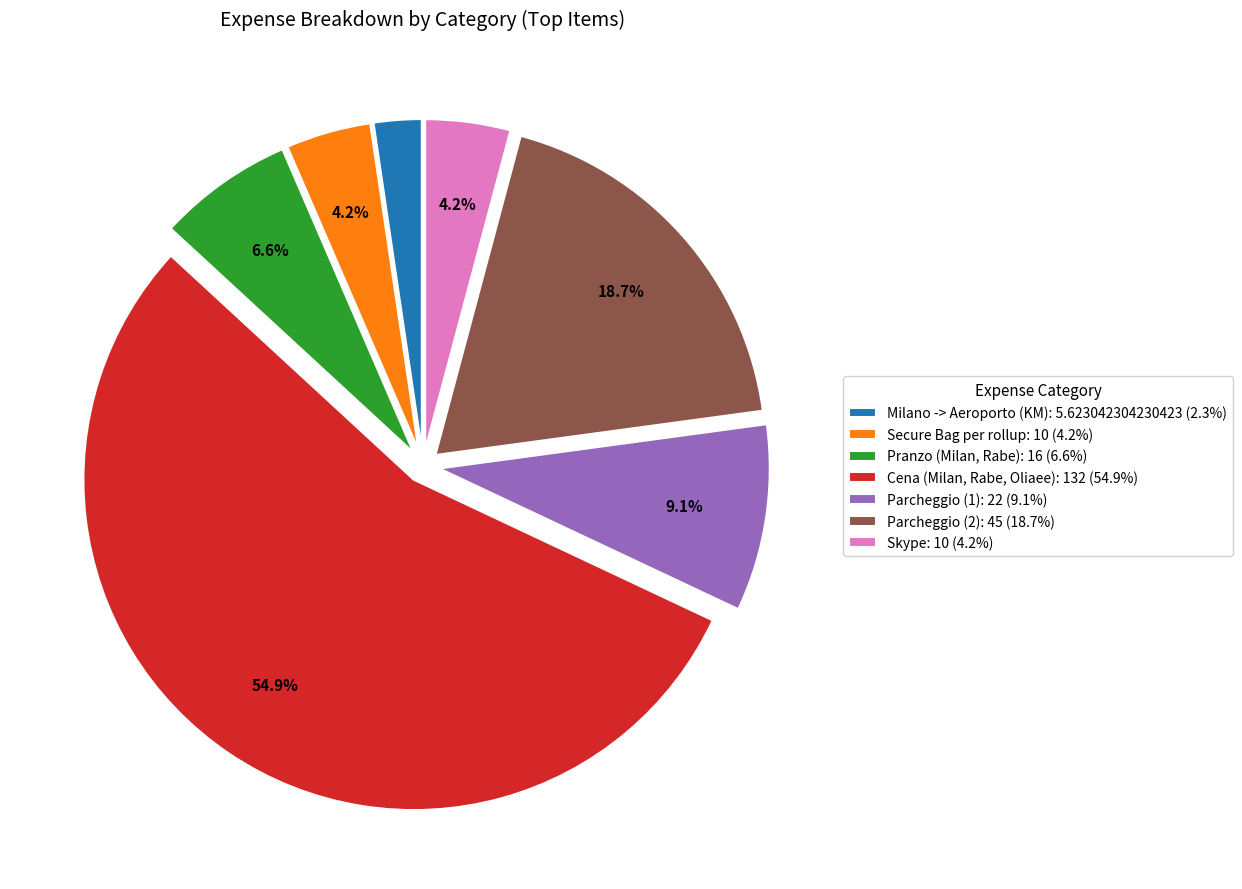

How many slices are in this pie chart?

7